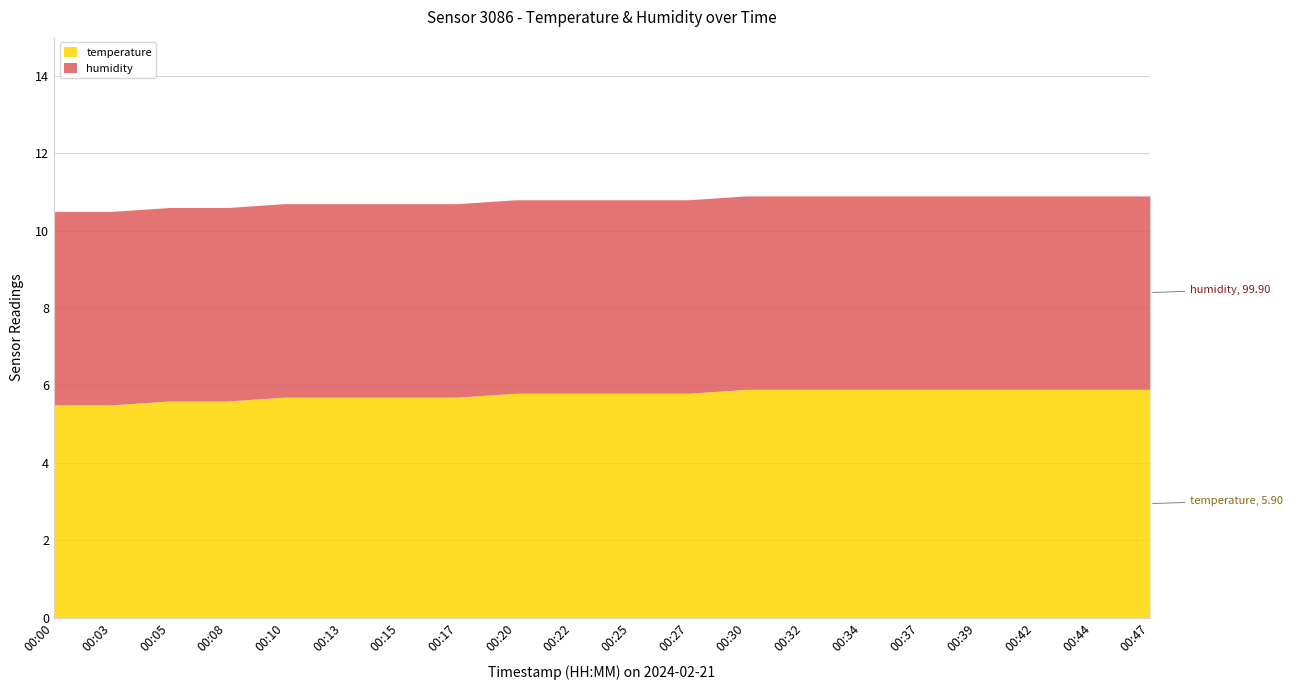

True or false: temperature and humidity cross at least once.

False